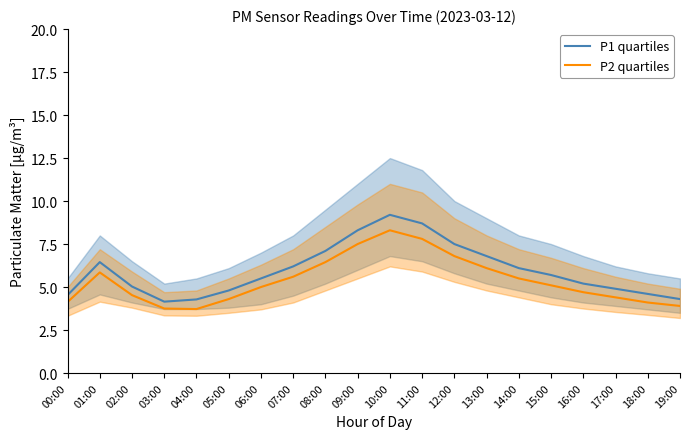

Where is P1 quartiles nearest to the value 6?

14:00